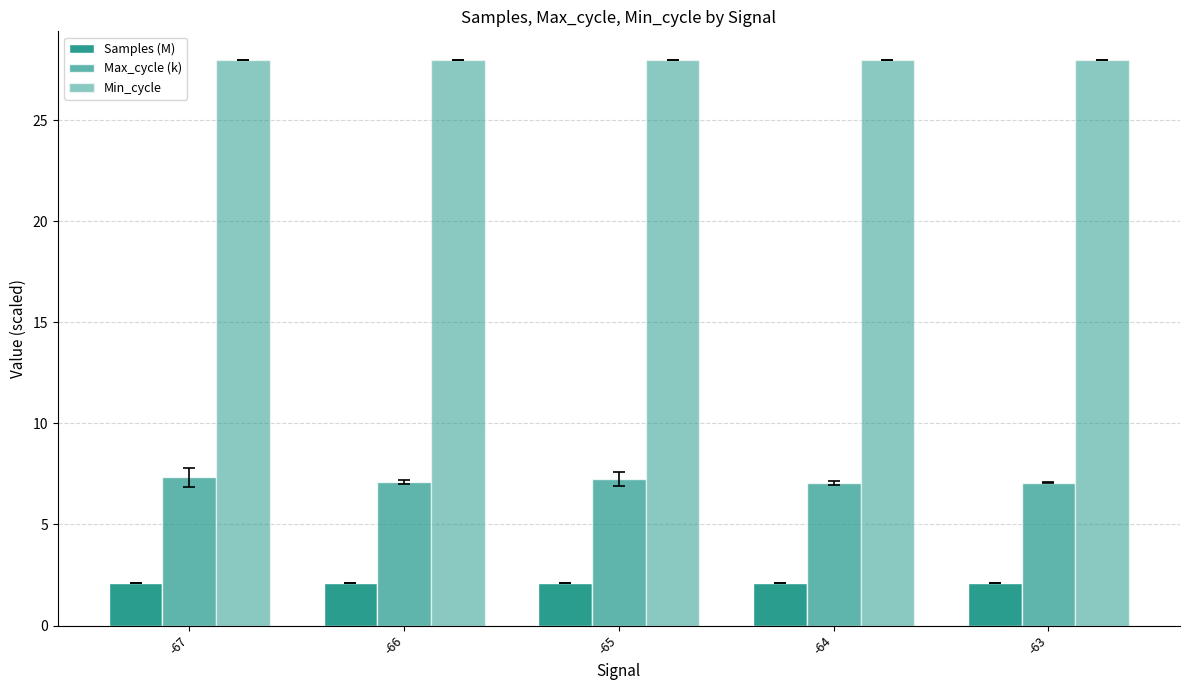

Reading left to right, extract all data points from this chart.

Samples (M): 2.1	2.1	2.1	2.1	2.1
Max_cycle (k): 7.3	7.1	7.2	7.1	7.1
Min_cycle: 28.0	28.0	28.0	28.0	28.0